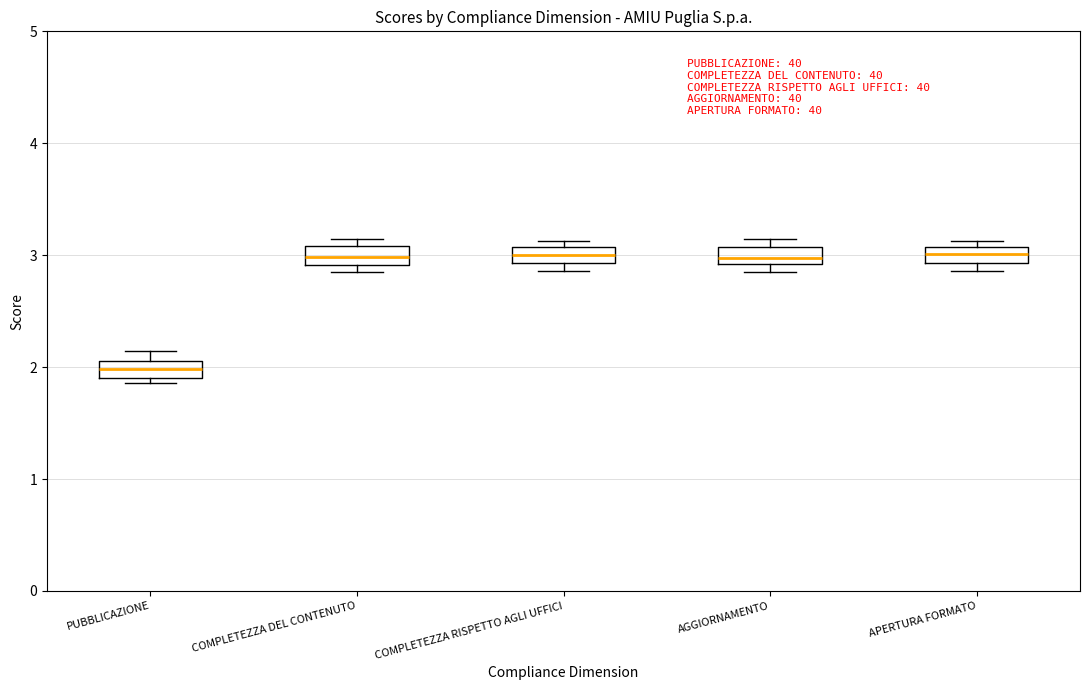

Where is the lower edge of the box for PUBBLICAZIONE on the y-axis? The values are not printed on the chart, so give them approximately, as read against the axis.

1.9